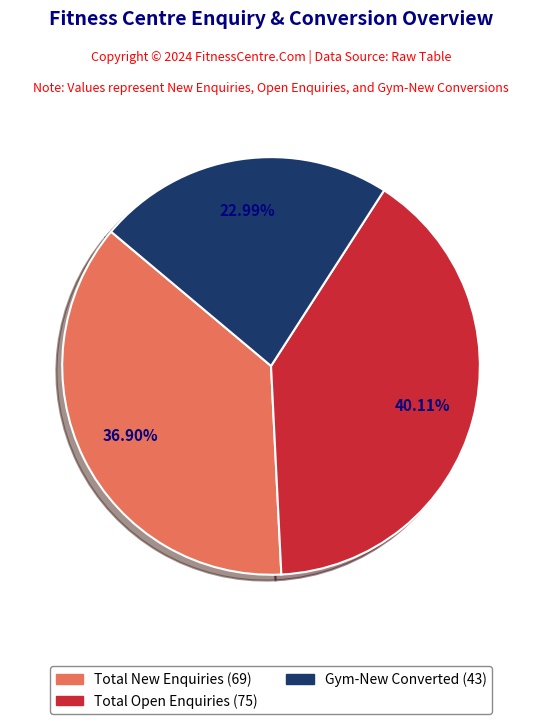

To the nearest percent, what is the average slice percentage?

33%